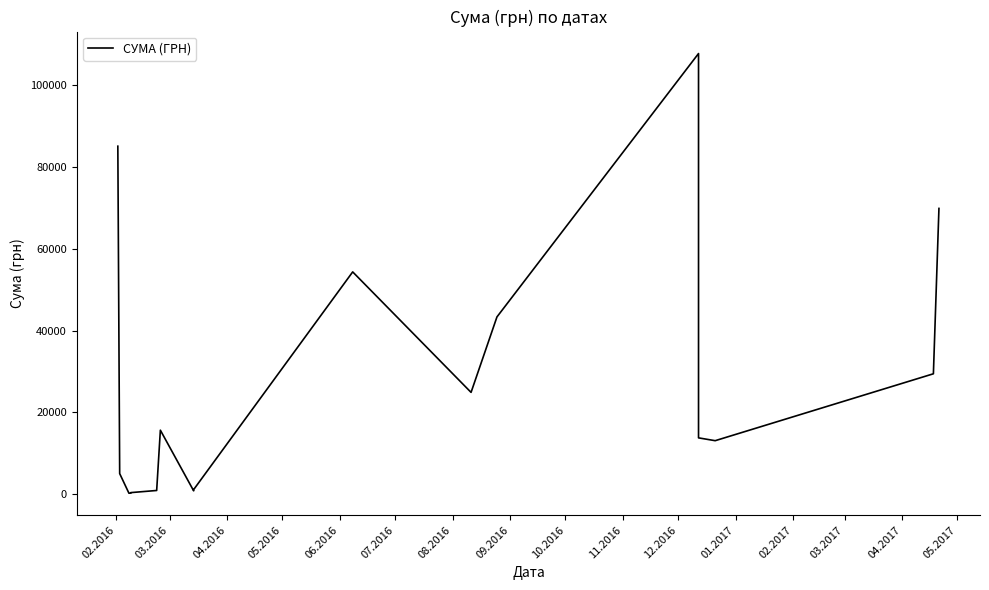

What is the difference between the values at 08.2016 and 01.2017?

27661.2